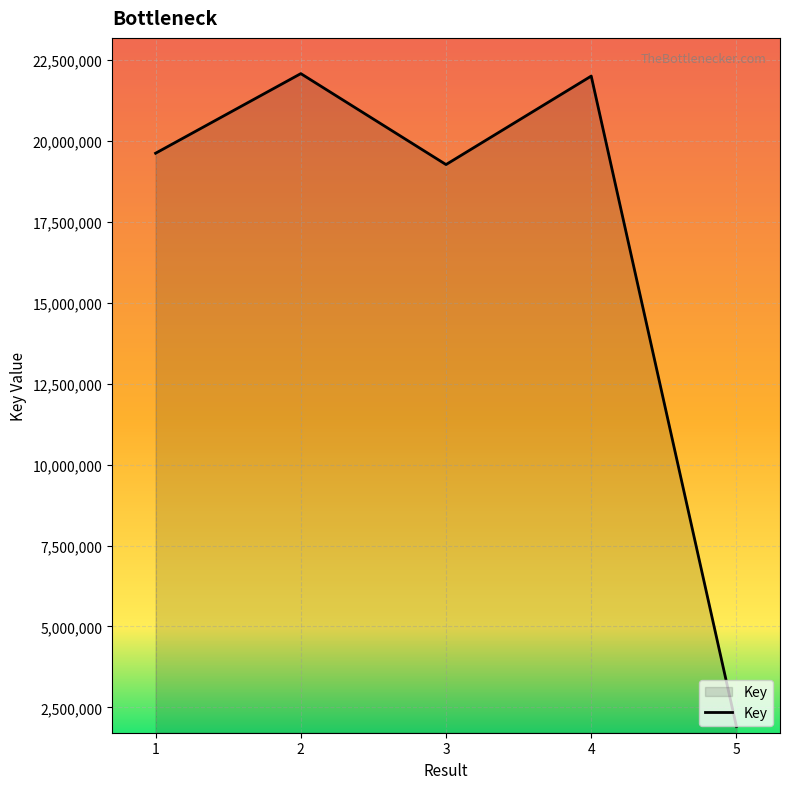

Which has a higher value, 1 or 4?

4